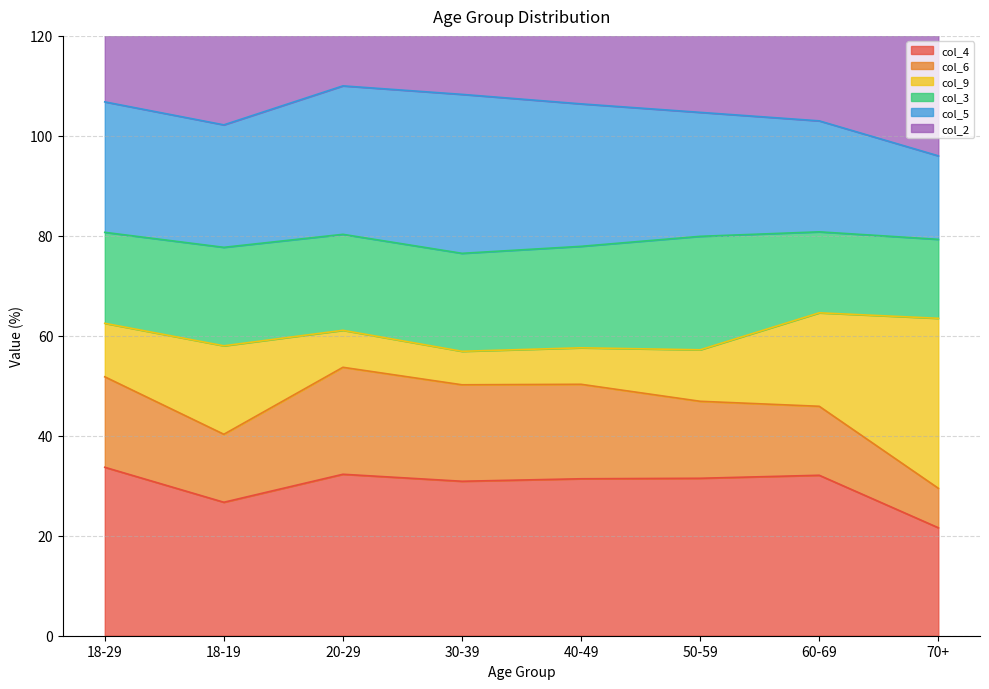

Which category has the lowest value in the col_4 series?

70+